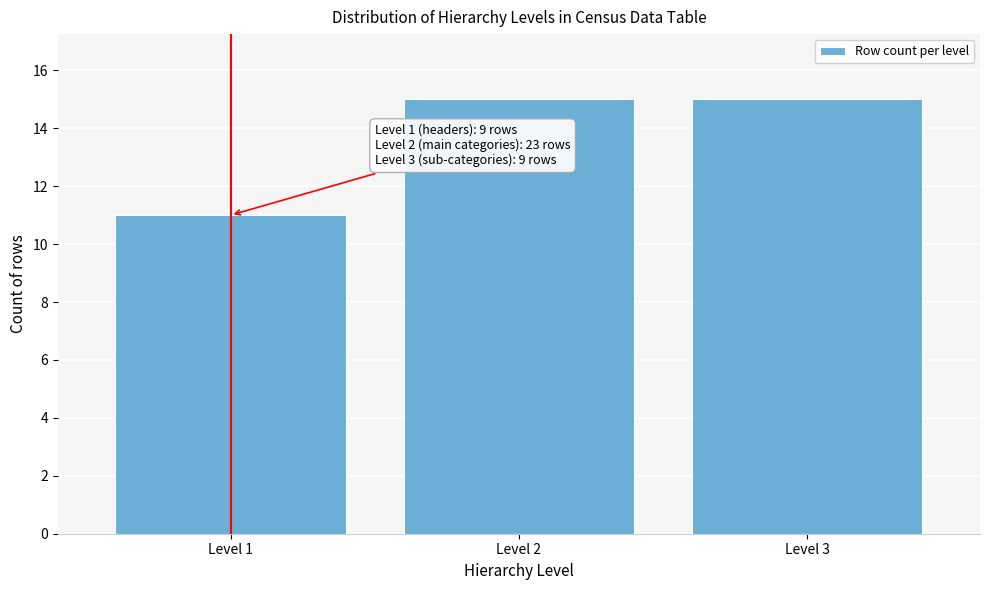

Reading right to left, list all the values displayed in this chart.

15	15	11